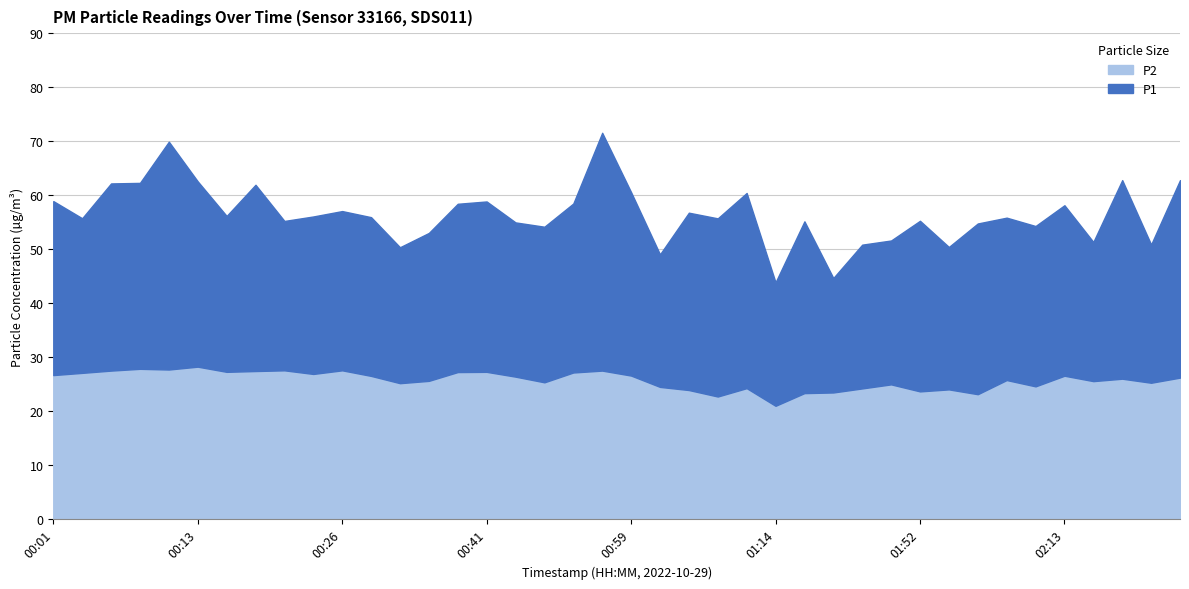

Rank the series at 01:02 from lowest to highest value.

P2, P1